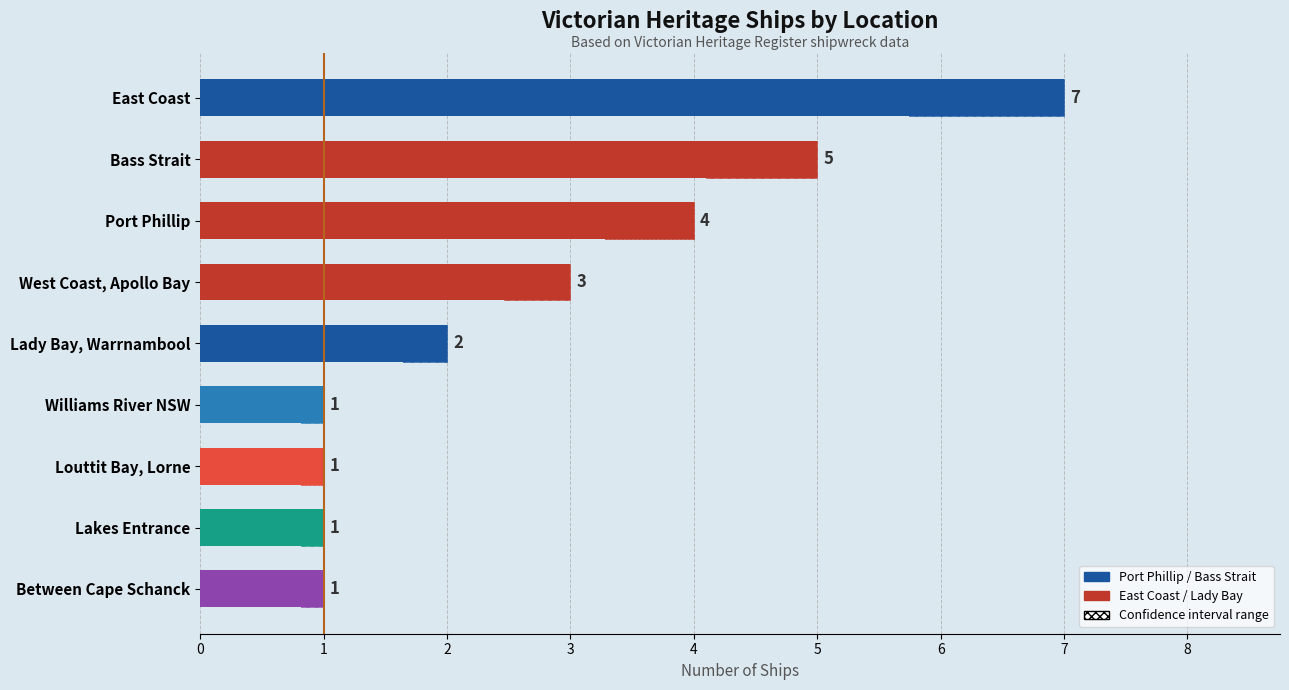

What is the ratio of the value at Williams River NSW to the value at East Coast?

0.1